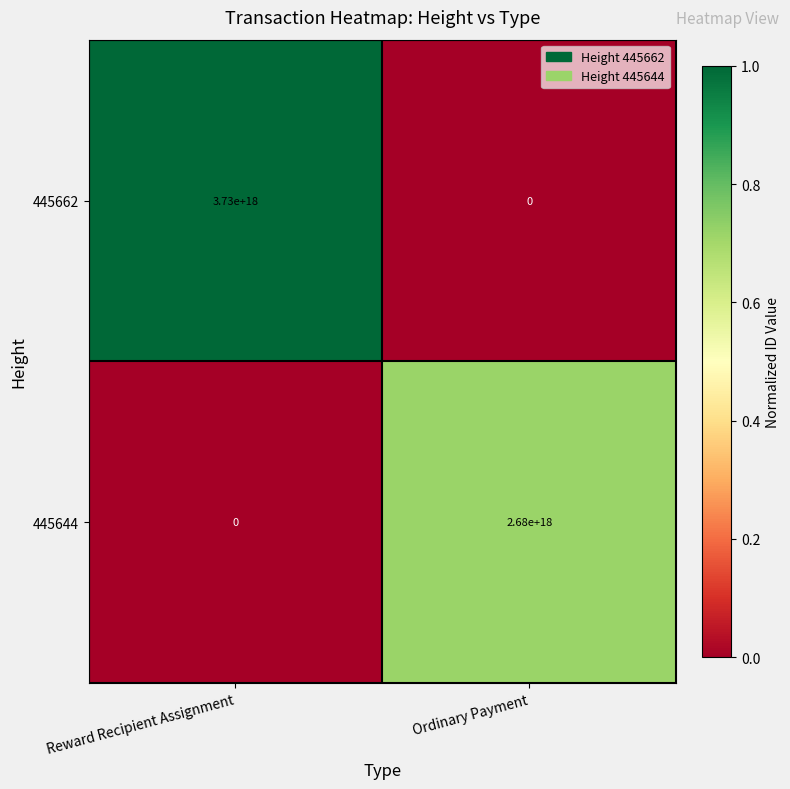

Which series changed the most between Reward Recipient Assignment and Ordinary Payment?

445662